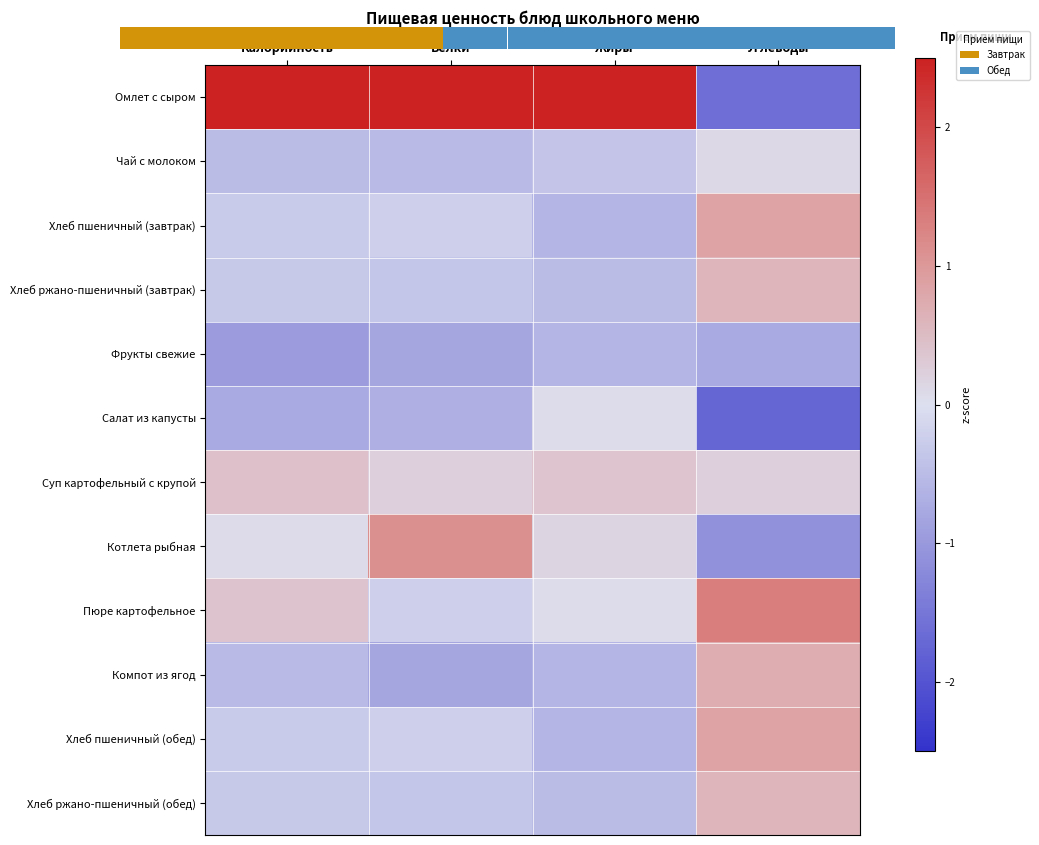

At which label does Хлеб ржано-пшеничный (завтрак) first exceed 0?

Углеводы